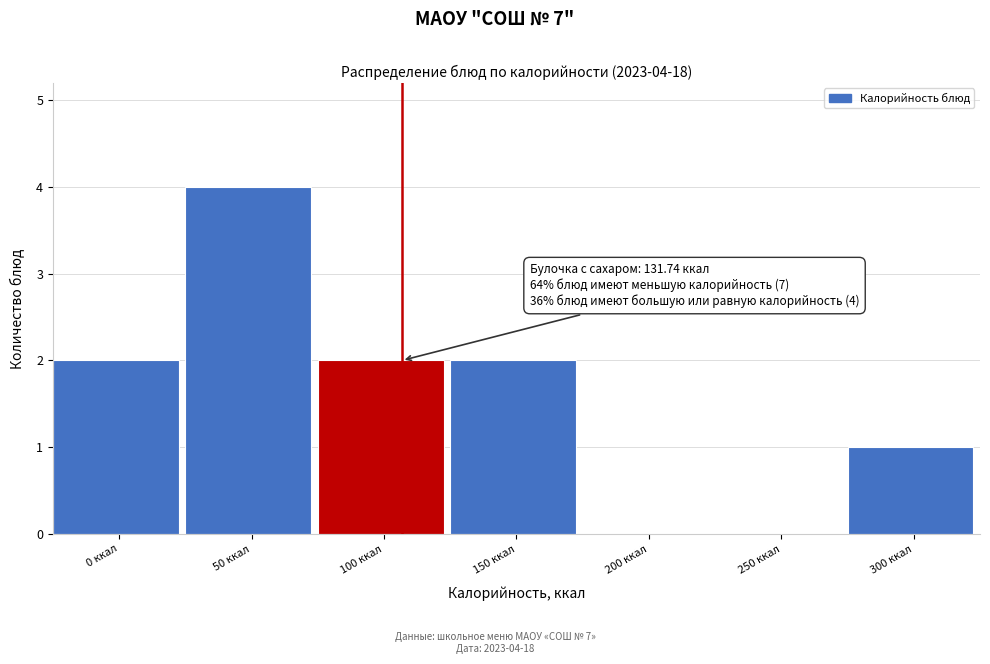

Reading right to left, list all the values displayed in this chart.

300 ккал=1	250 ккал=0	200 ккал=0	150 ккал=2	100 ккал=2	50 ккал=4	0 ккал=2